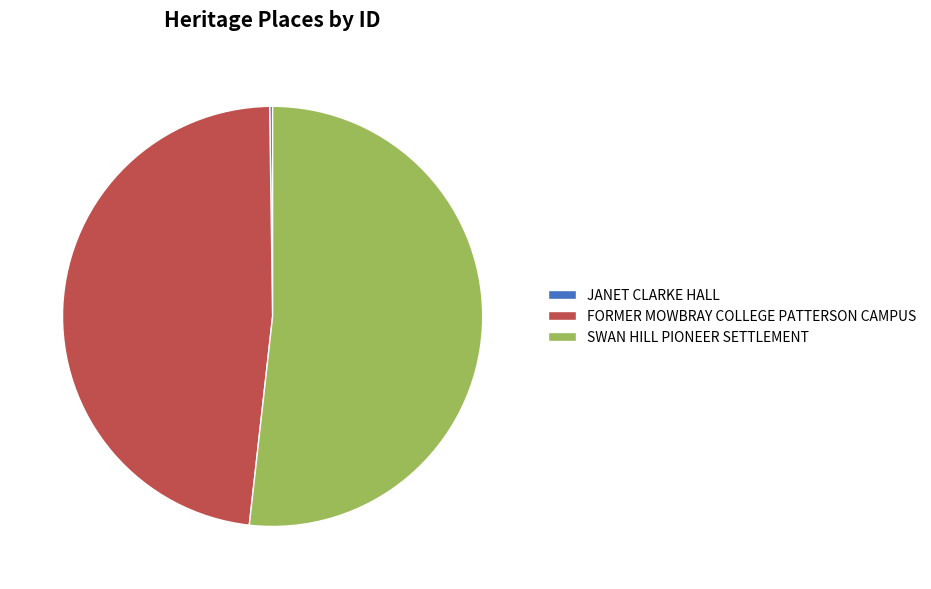

Is there any slice that represents more than half of the pie?

Yes